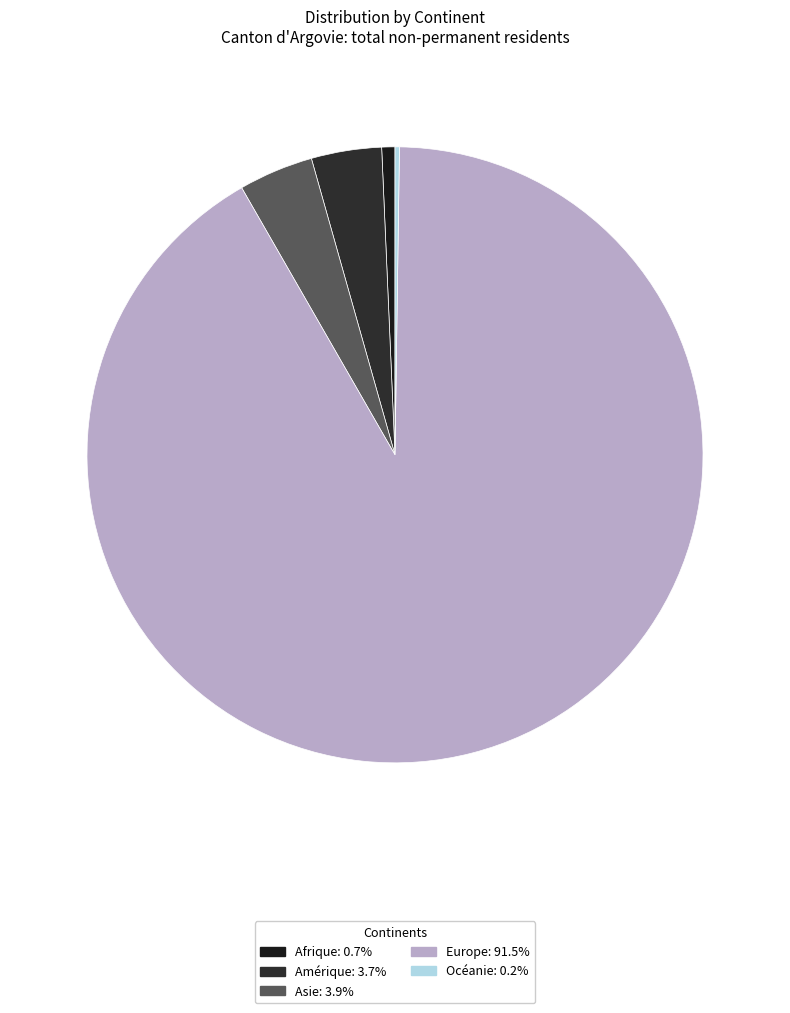

Which slice represents more than half of the pie?

Europe